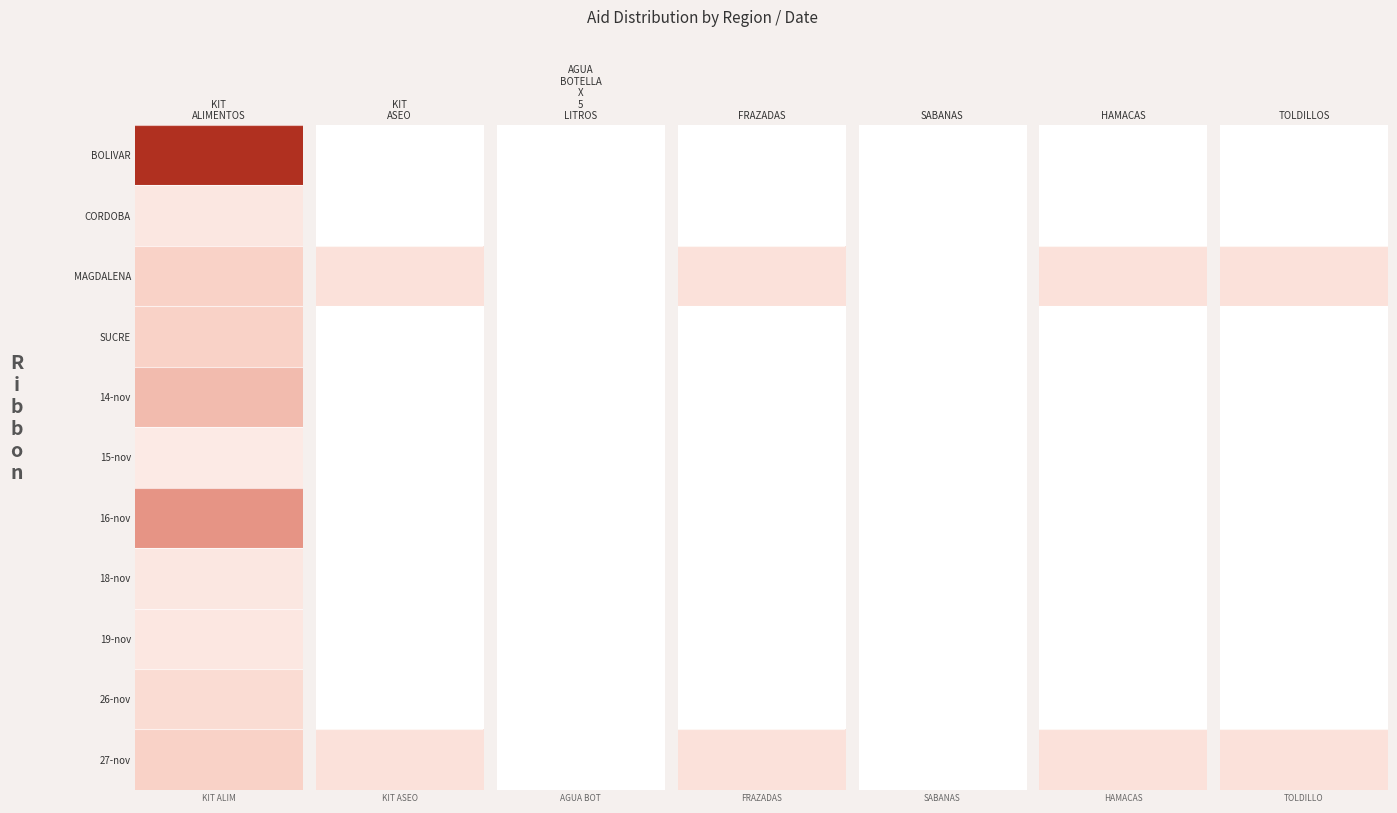

List the labels in order of 27-nov value, smallest first.

AGUA BOTELLA X 5 LITROS, SABANAS, KIT ASEO, FRAZADAS, HAMACAS, TOLDILLOS, KIT ALIMENTOS